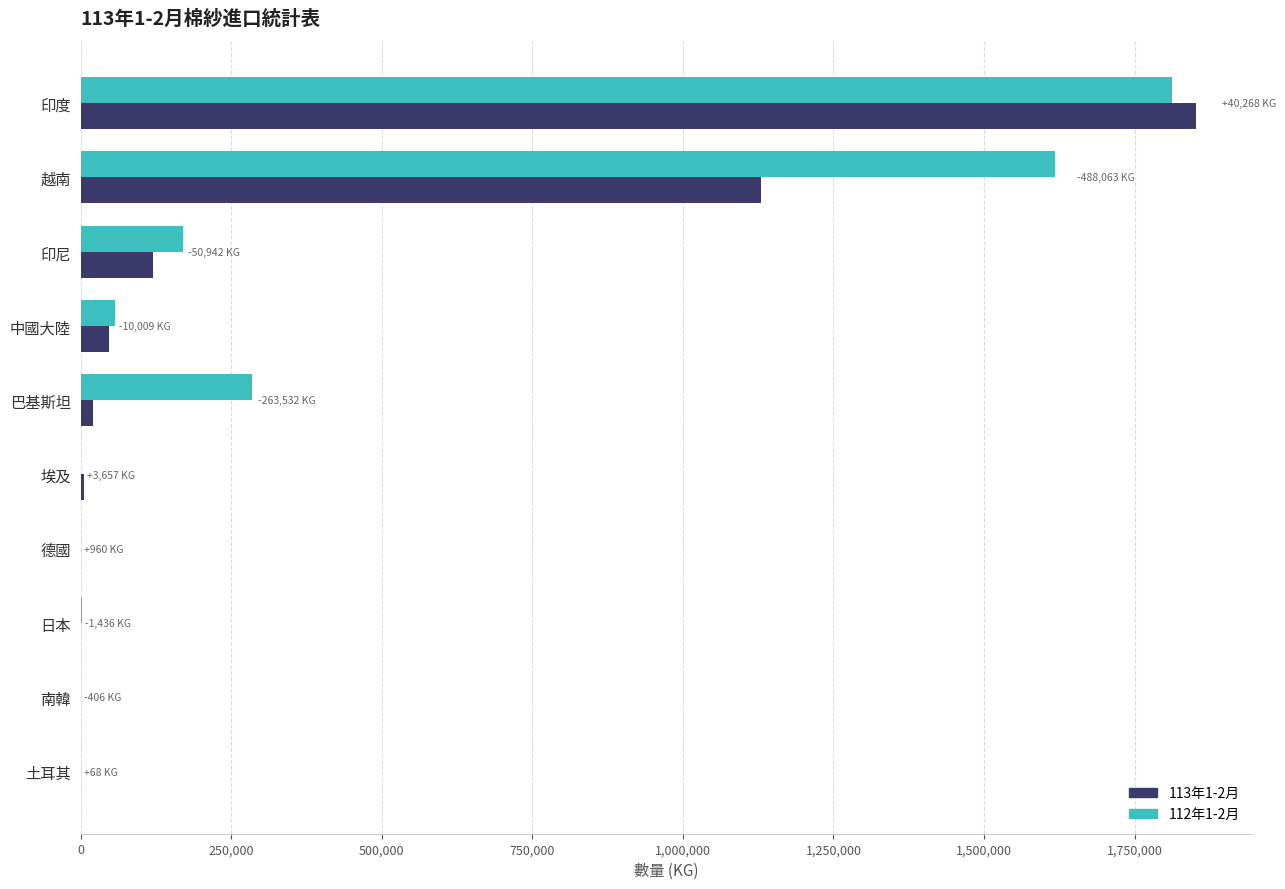

At which label does 112年1-2月 reach its peak?

印度